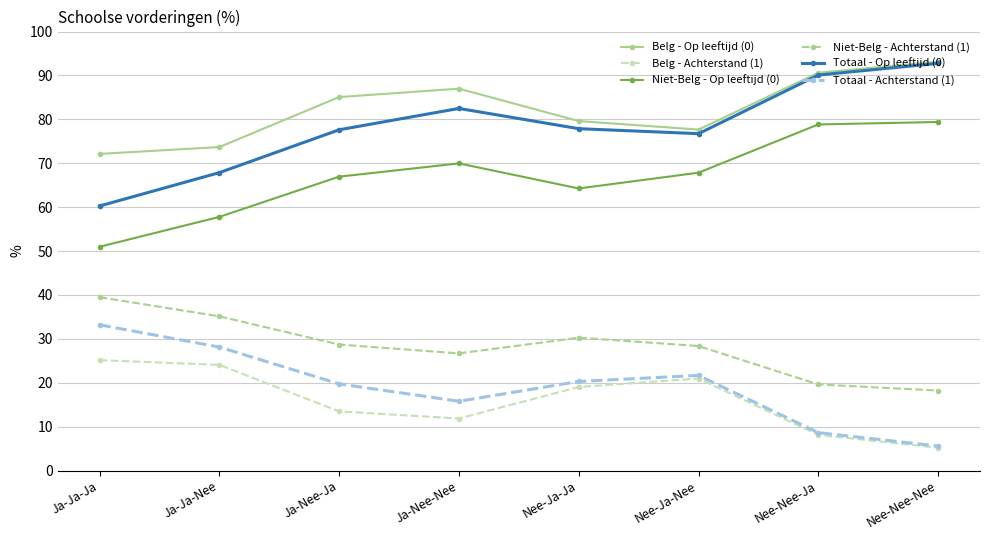

At how many categories does at least one series exceed 90?

2